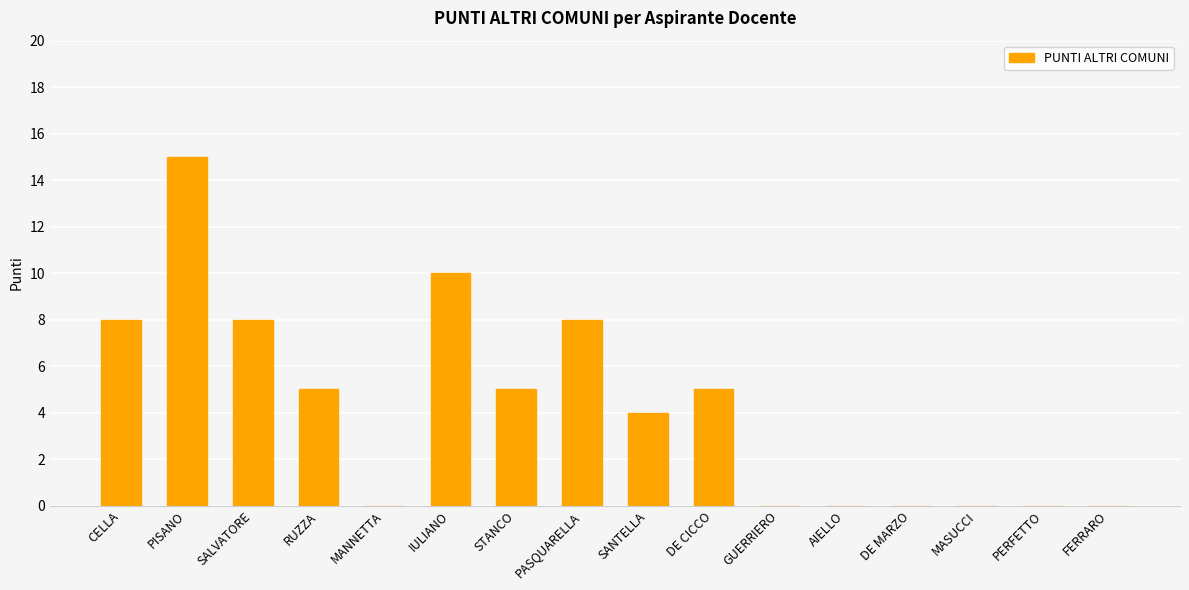

What is the sum of all values?

68